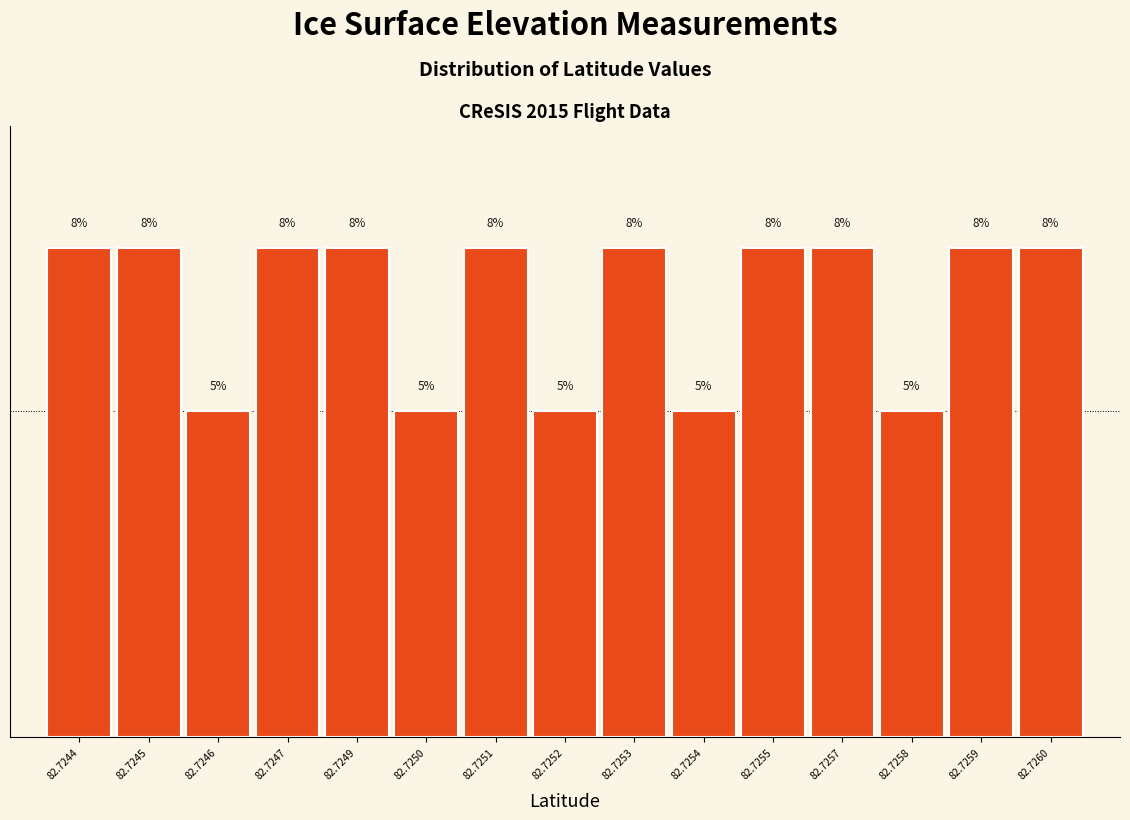

Are the bars horizontal?

No